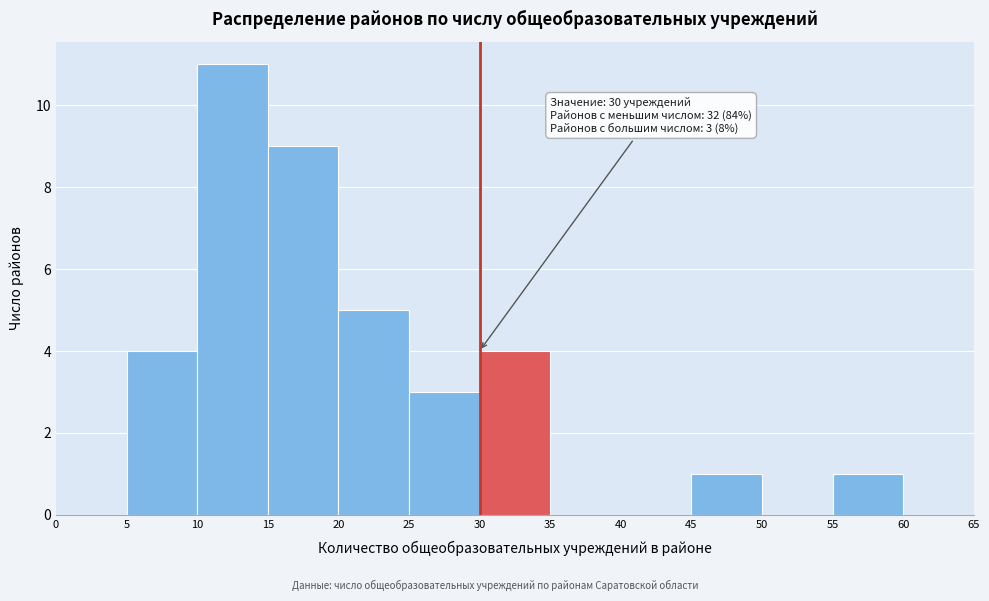

Over which range of the x-axis is the bar tallest?

10 to 15